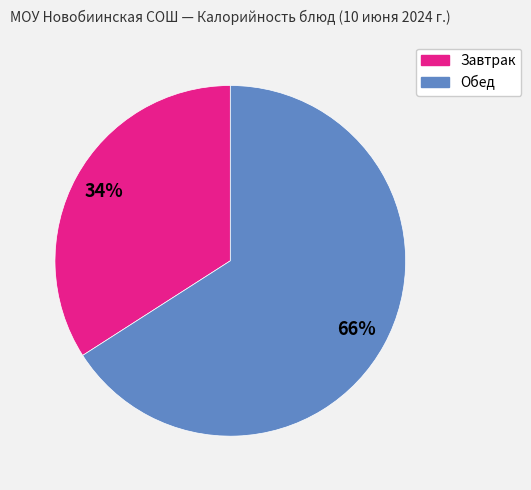

How many segments does this pie chart have?

2